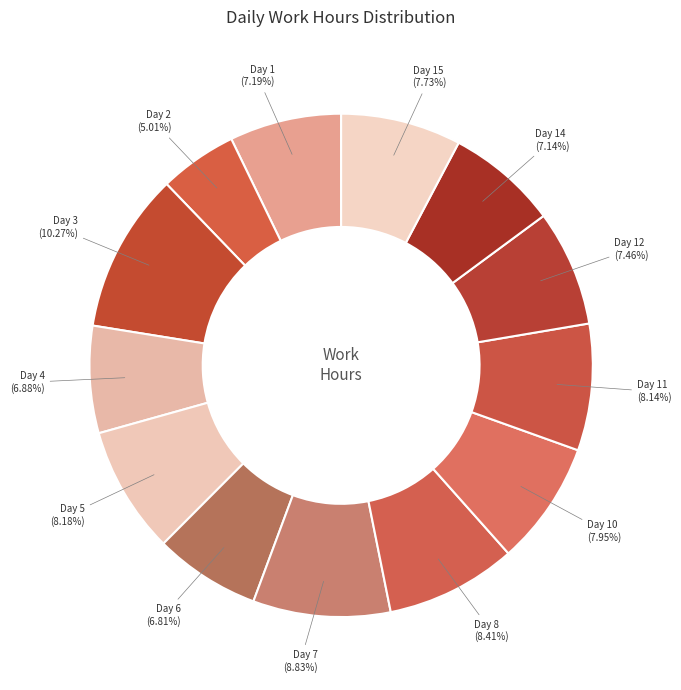

To the nearest percent, what portion does Day 15 represent?

8%